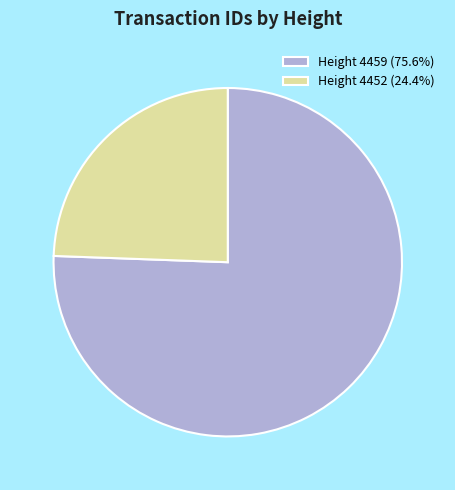

Approximately how many times larger is the value at Height 4459 (75.6%) compared to Height 4452 (24.4%)?

3.1